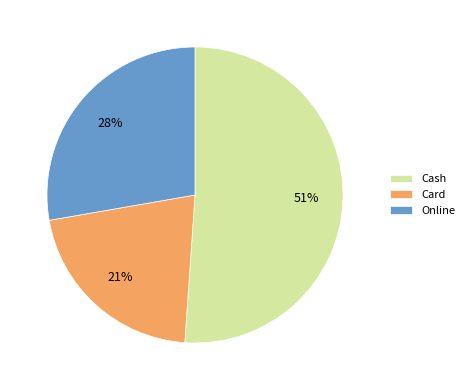

Approximately how many times larger is the value at Online compared to Card?

1.3